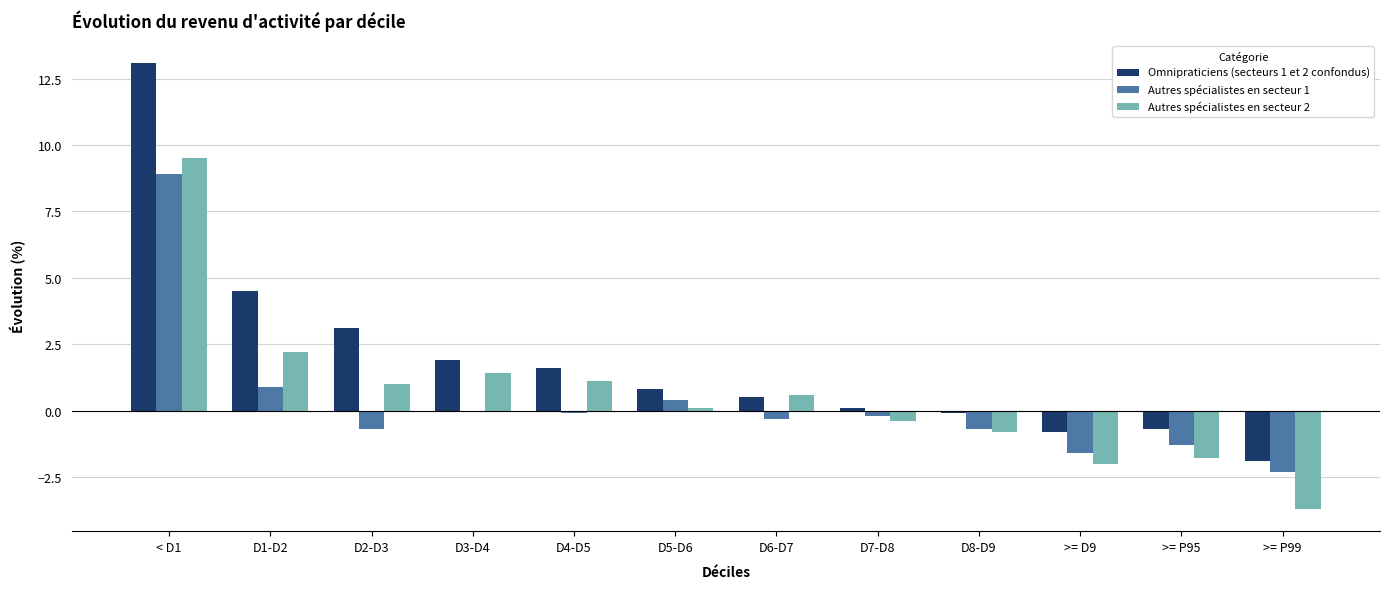

True or false: Autres spécialistes en secteur 1 has a value of 0.0 at D3-D4.

True